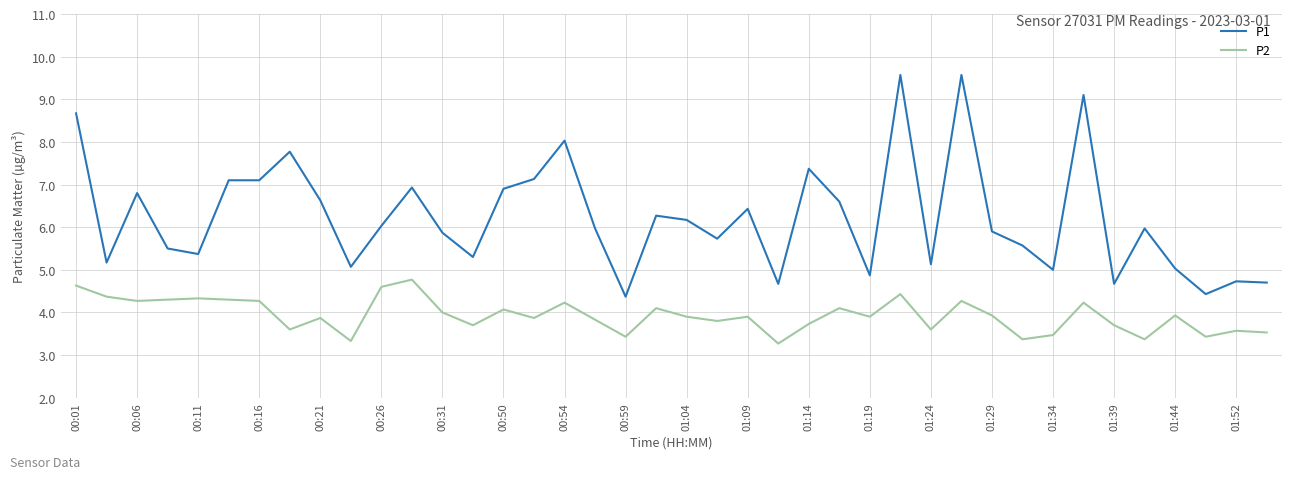

Which series has the largest total across all categories?

P1